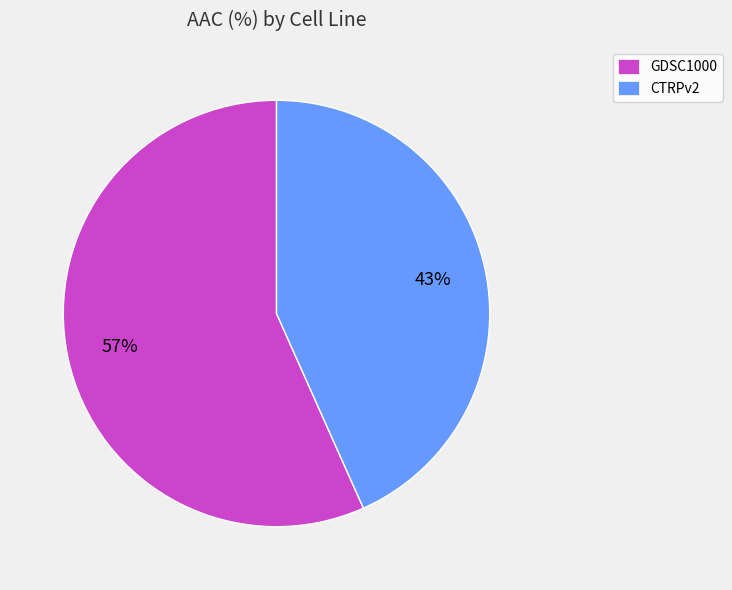

Rank the categories by value from highest to lowest.

GDSC1000, CTRPv2